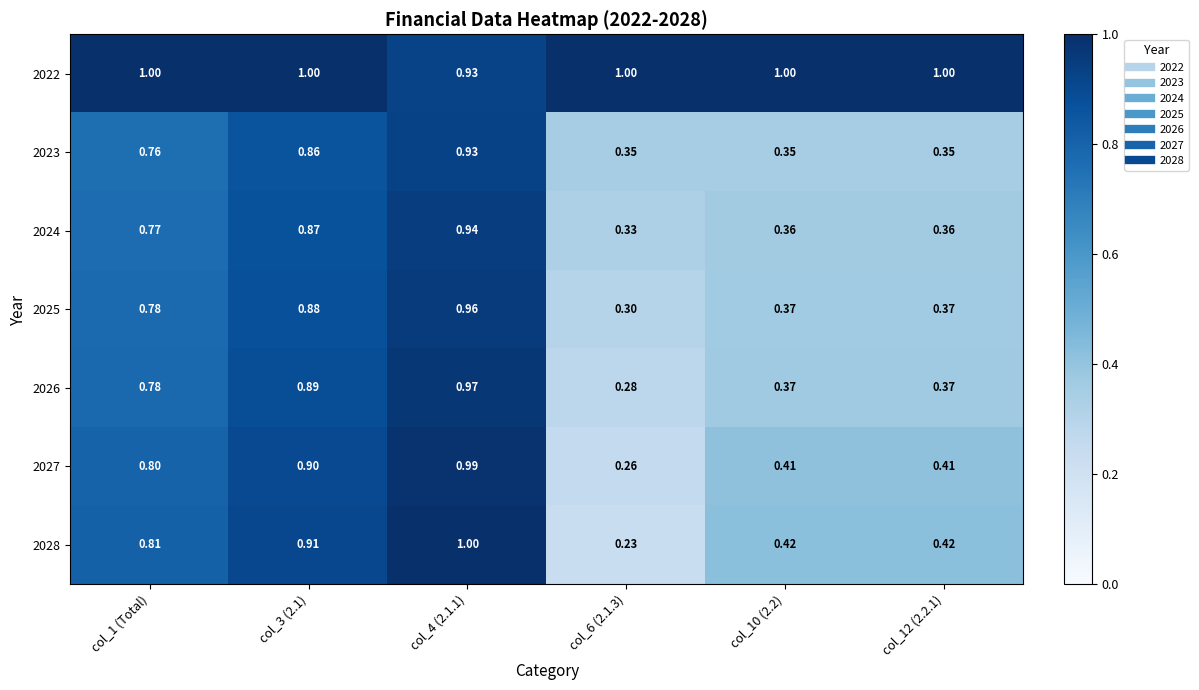

What is the spread (max minus min) of values at col_12 (2.2.1)?

0.7